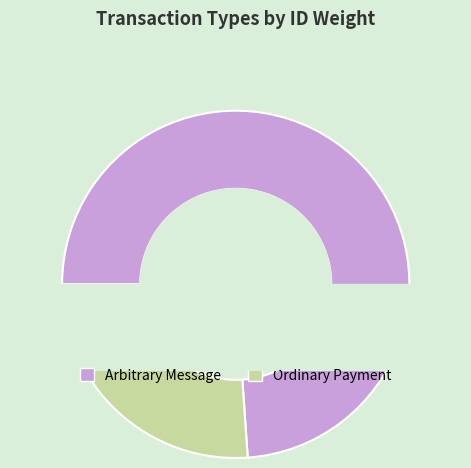

What is the change in value from Arbitrary Message to Ordinary Payment?

-9982677854201188352